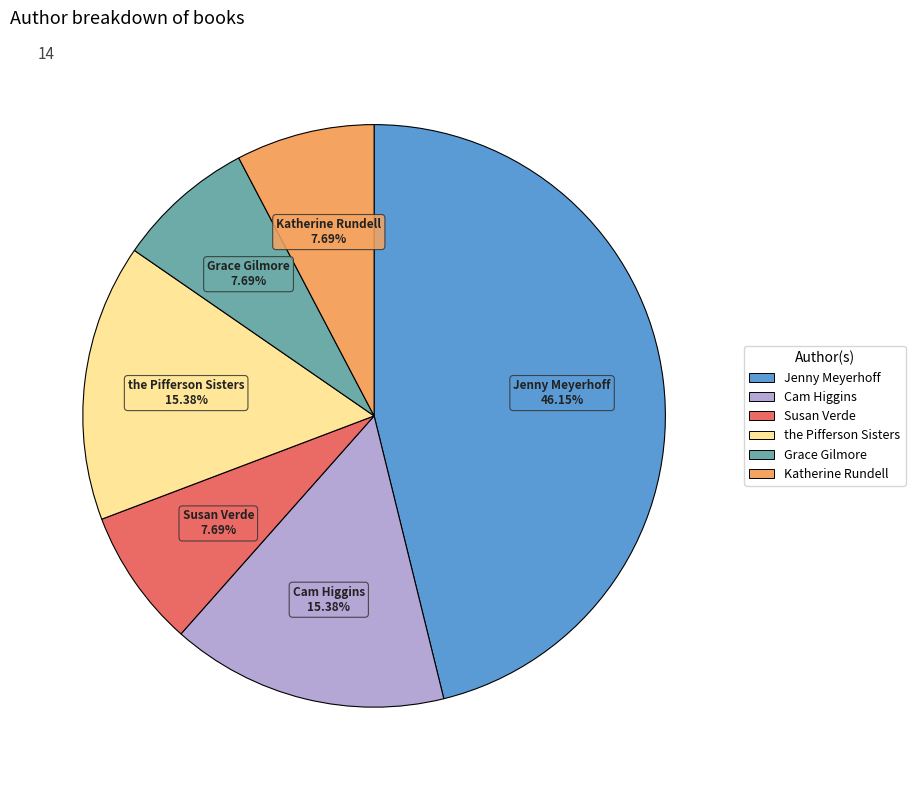

To the nearest percent, what is the average slice percentage?

17%